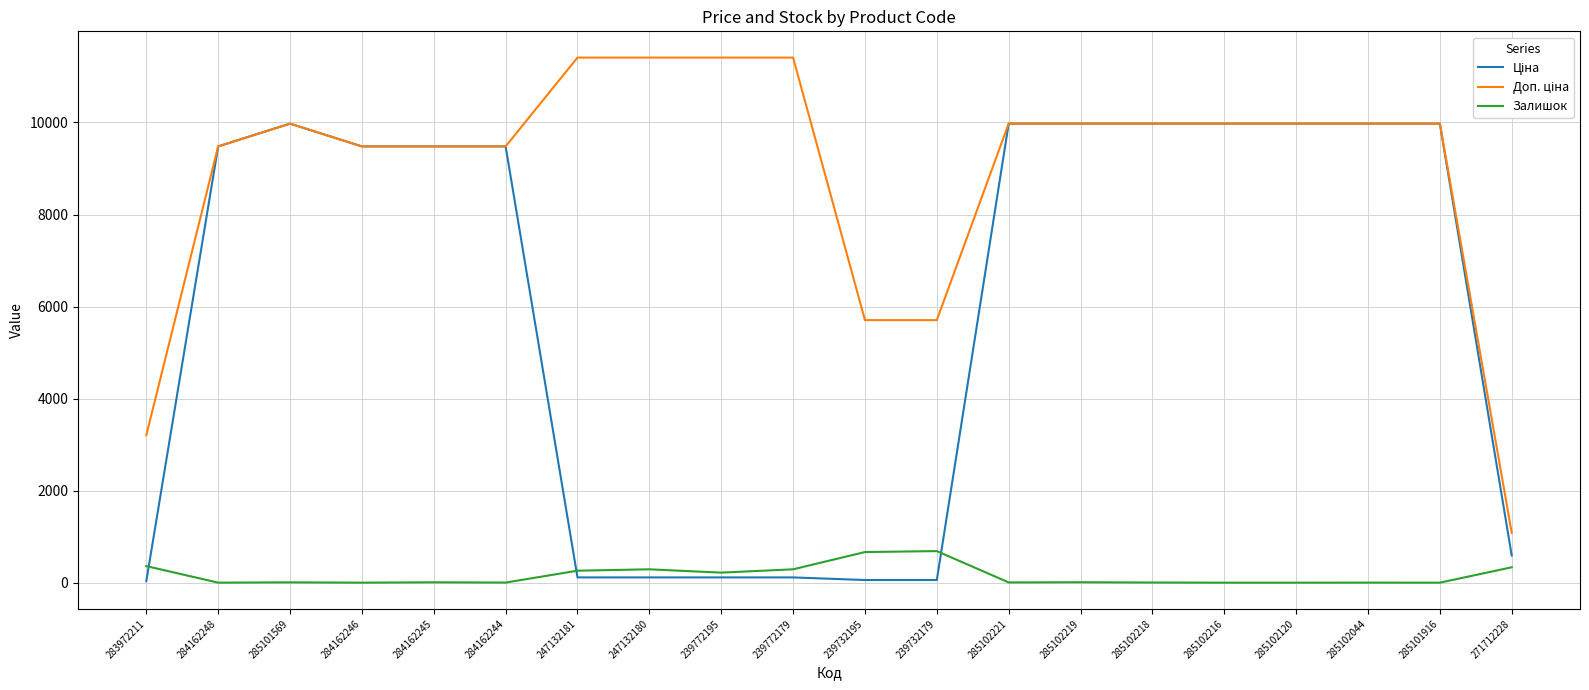

Which series changed the most between 284162244 and 239772179?

Ціна